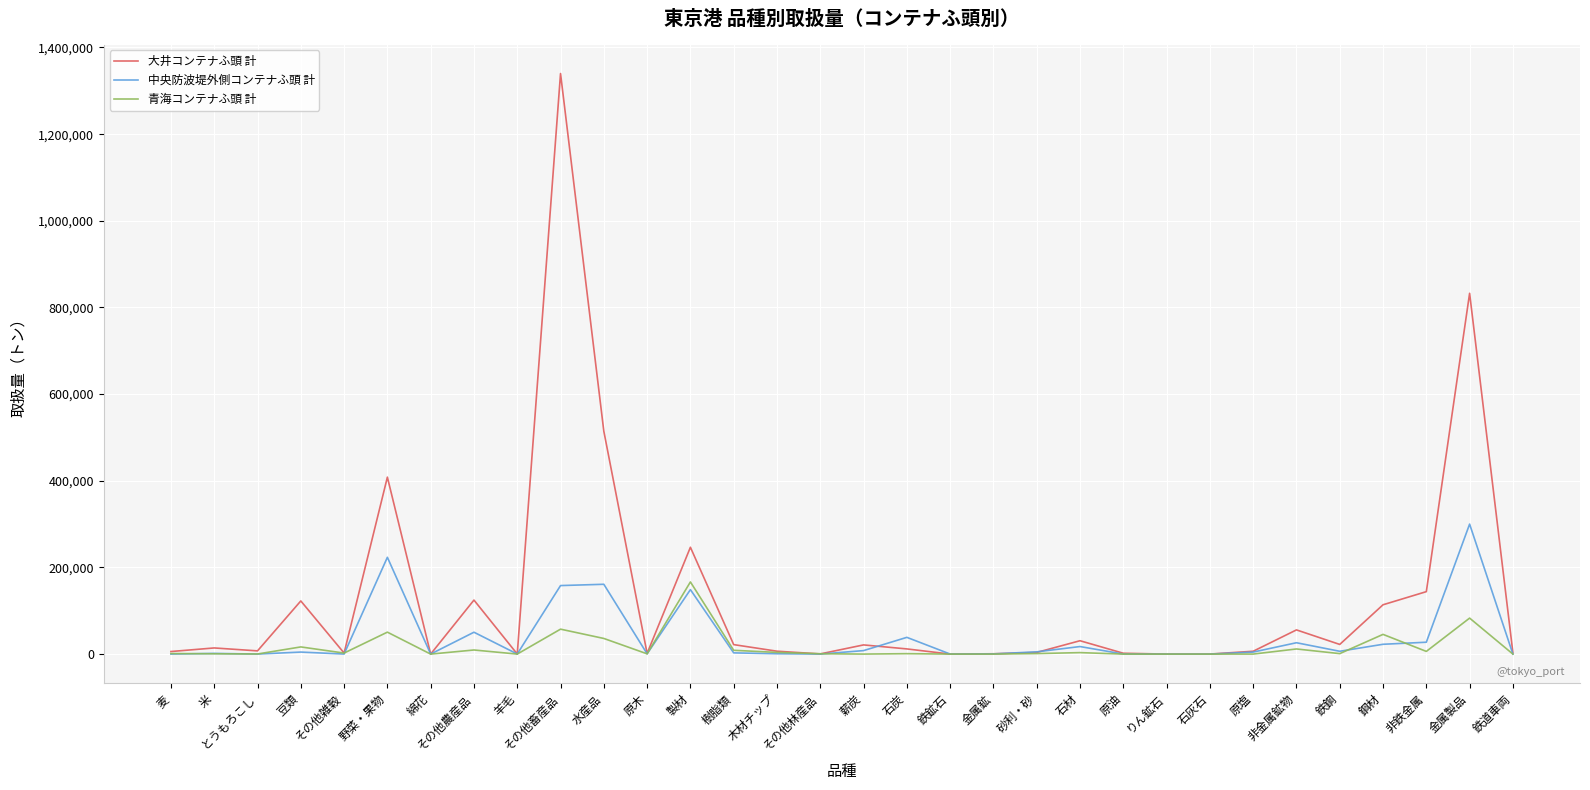

What is the maximum value for 中央防波堤外側コンテナふ頭 計?

299999